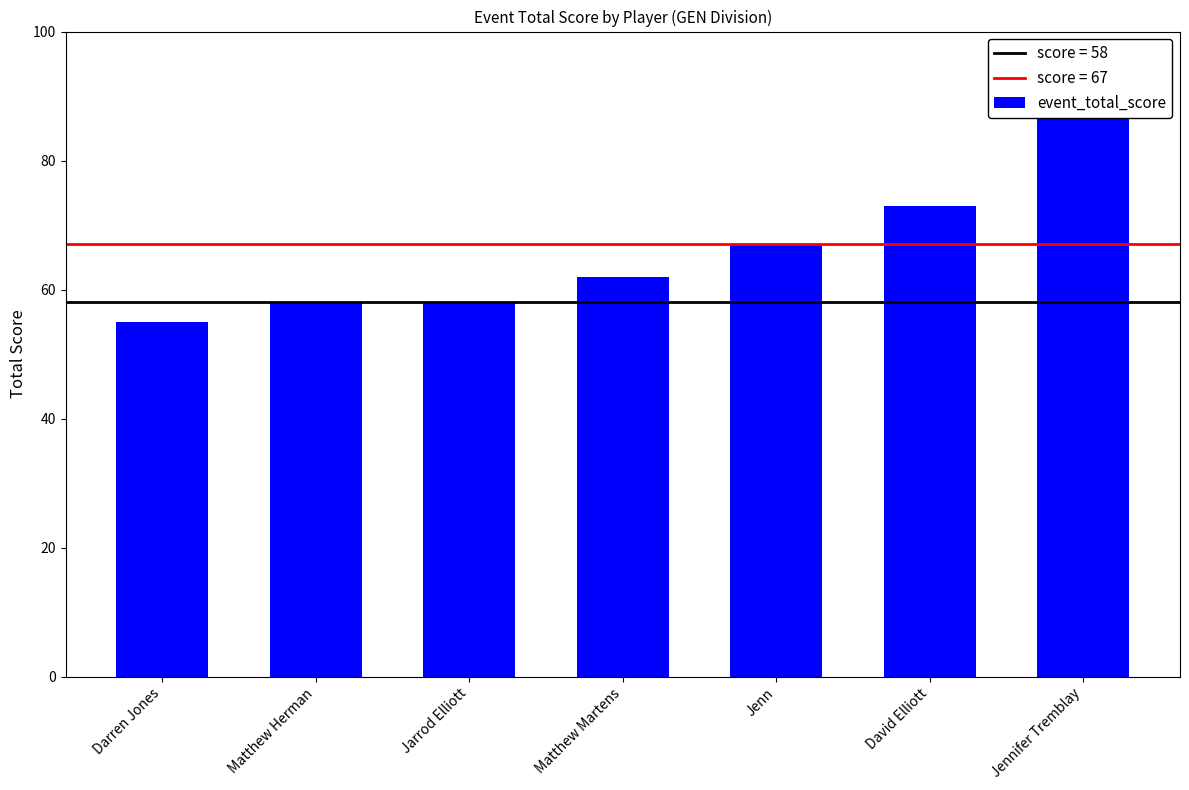

At which label is the value closest to 71?

David Elliott